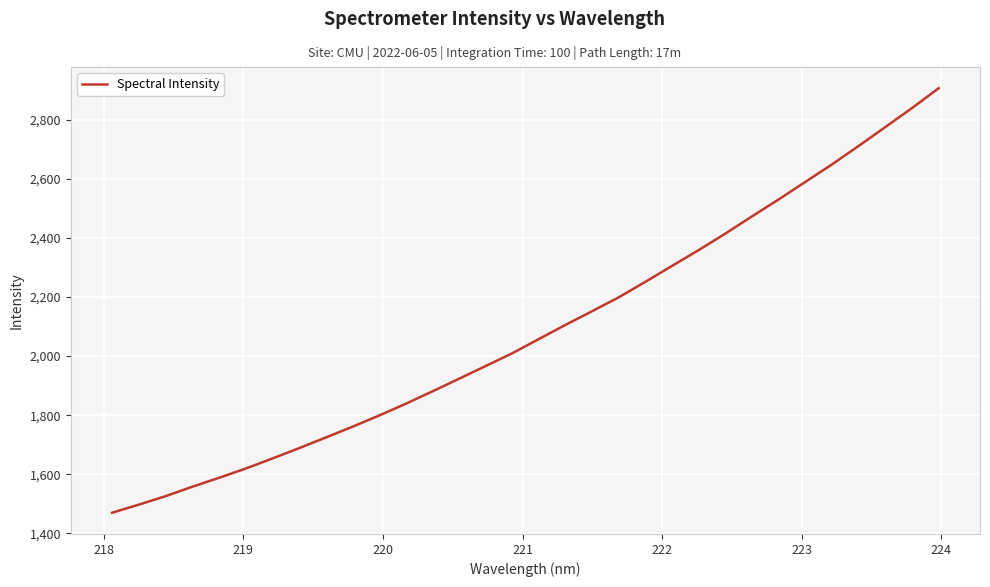

What is the greatest value displayed?

2905.8